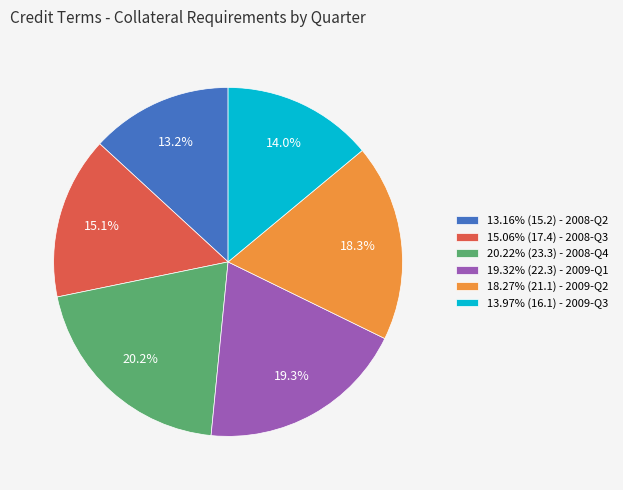

Is there any slice that represents more than half of the pie?

No